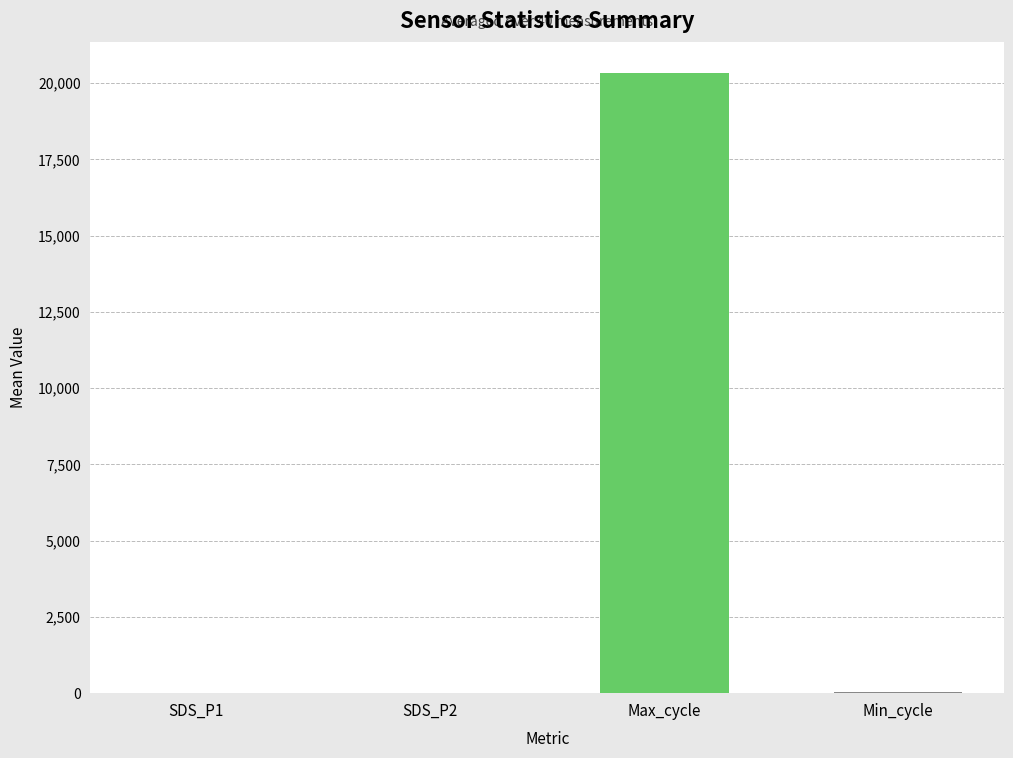

What is the sum of all values?

20383.8